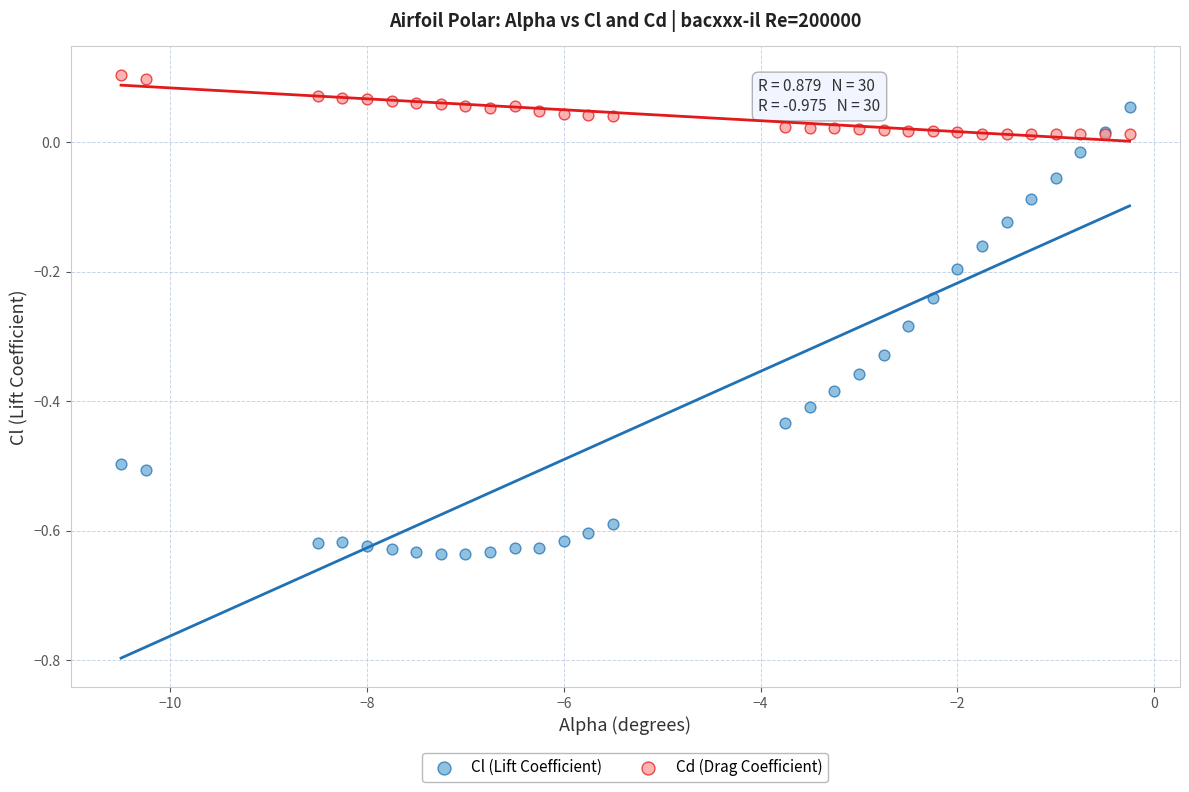

Which series has the widest spread of Y values?

Cl (Lift Coefficient)